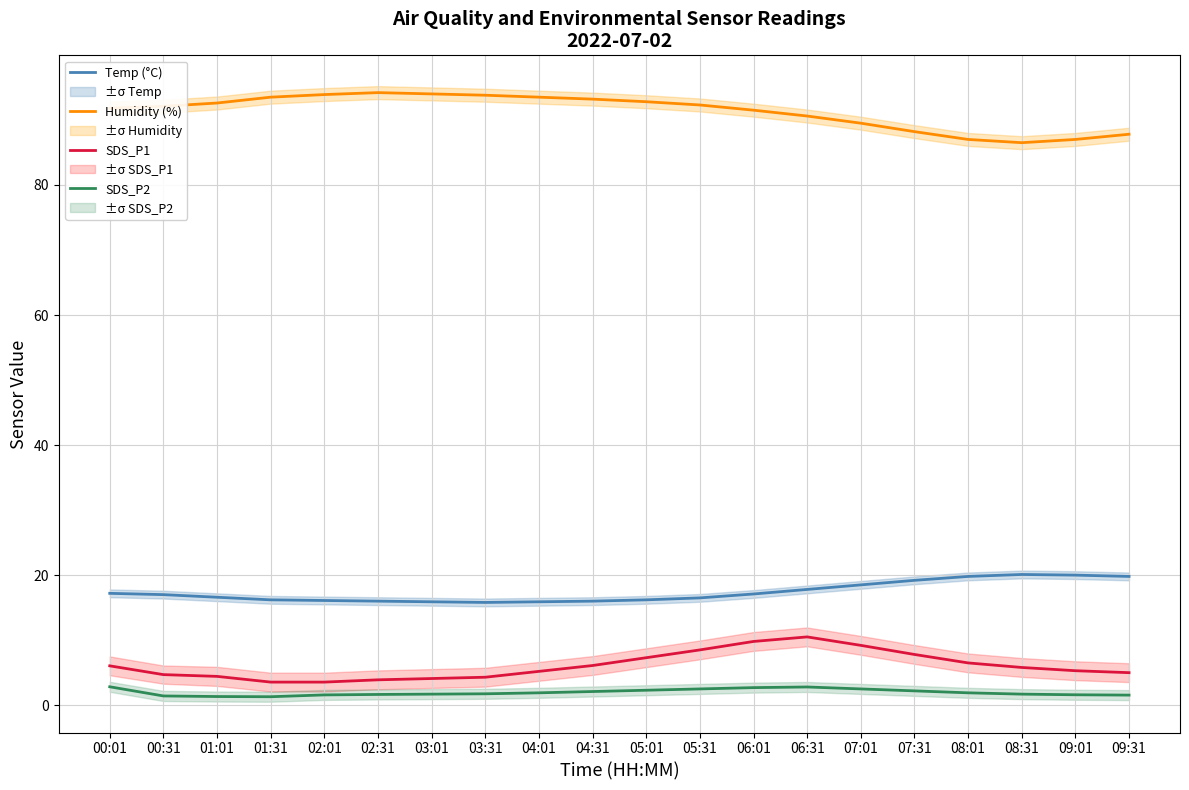

How many interior local valleys does the Humidity (%) series have?

1